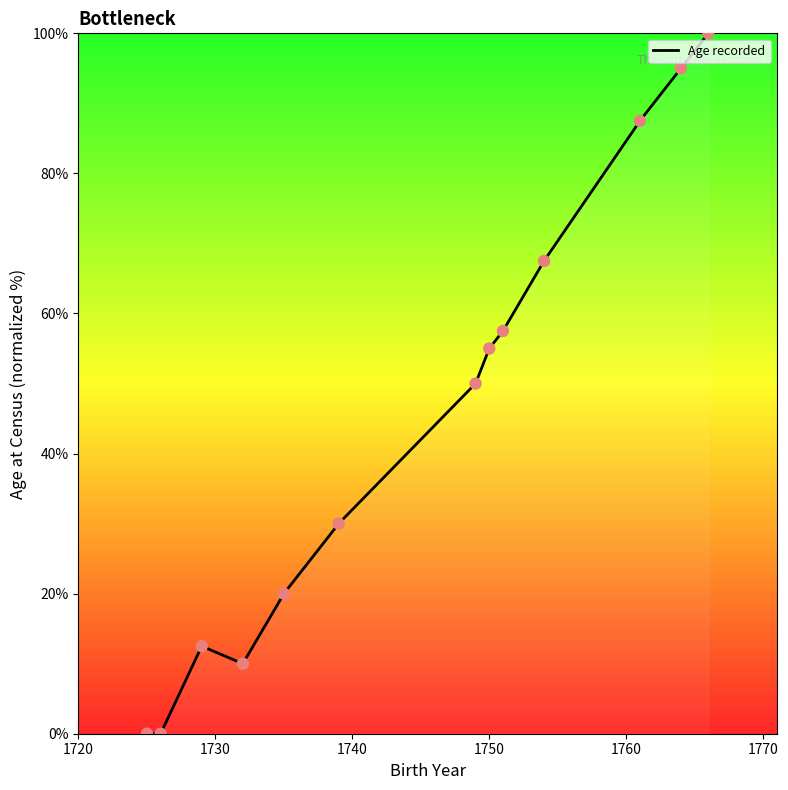

What is the change in value from 1726 to 1764?

+95.0